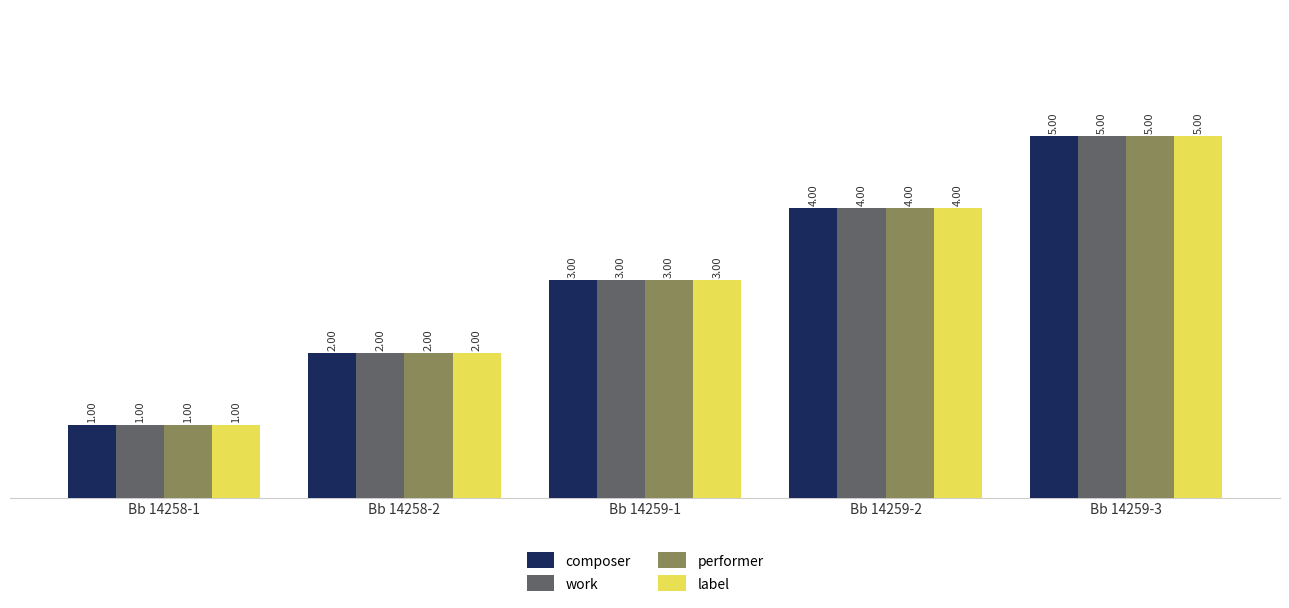

At which category is the sum across all series the highest?

Bb 14259-3